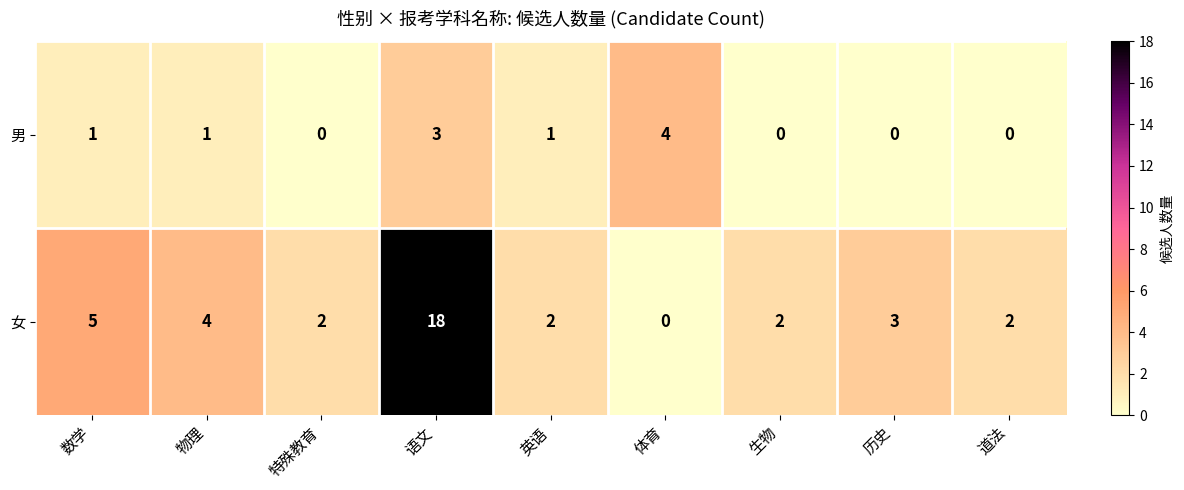

At which category is the sum across all series the highest?

语文